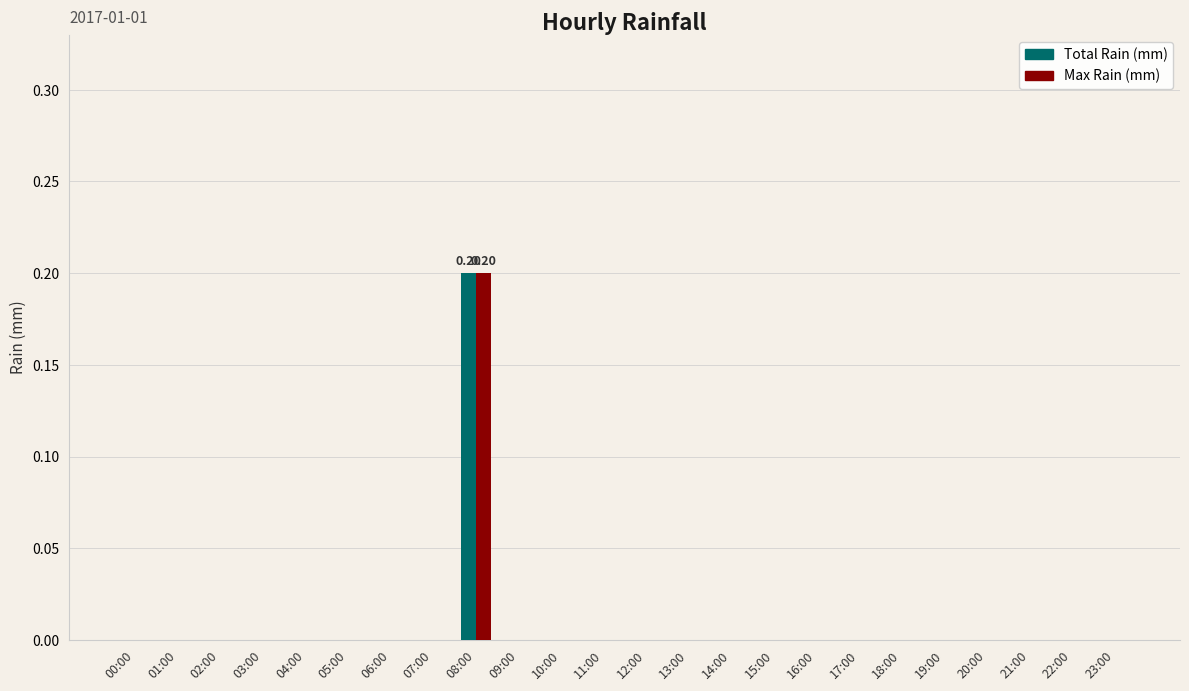

Which series has the largest total across all categories?

Total Rain (mm)